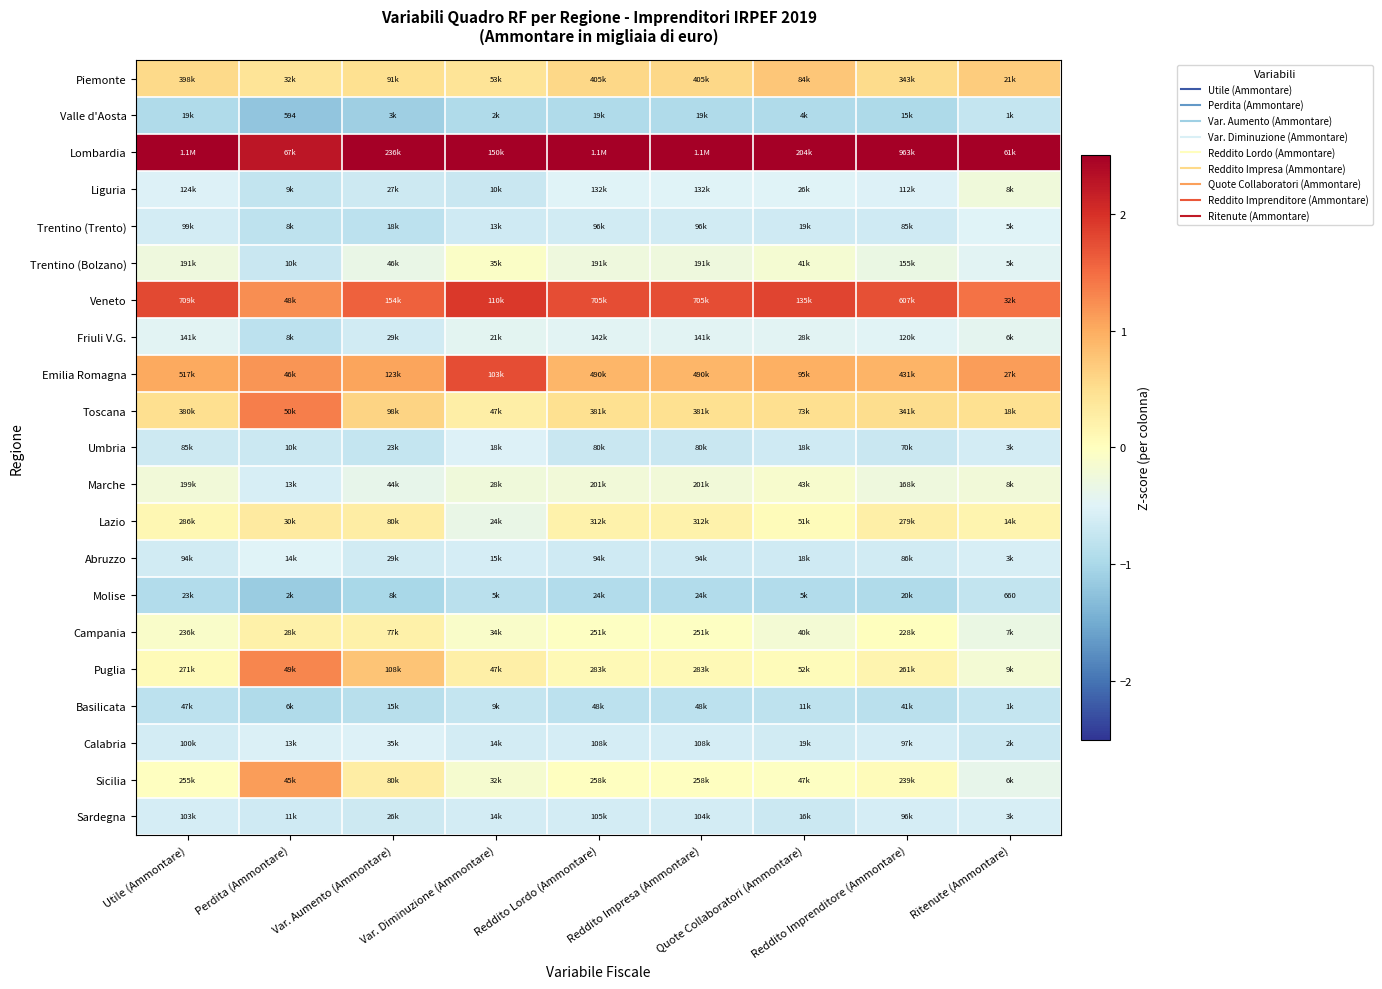

At which label is Molise closest to 0?

Ritenute (Ammontare)